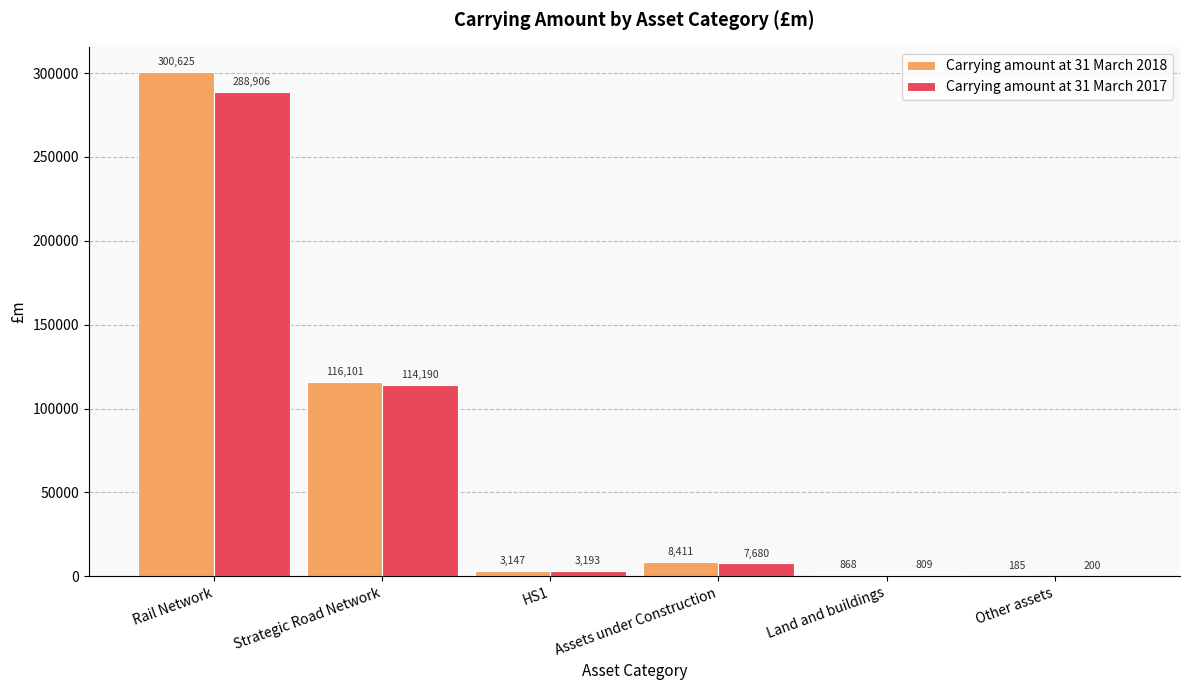

What is the sum of the Carrying amount at 31 March 2017 values at Rail Network and Other assets?

289106